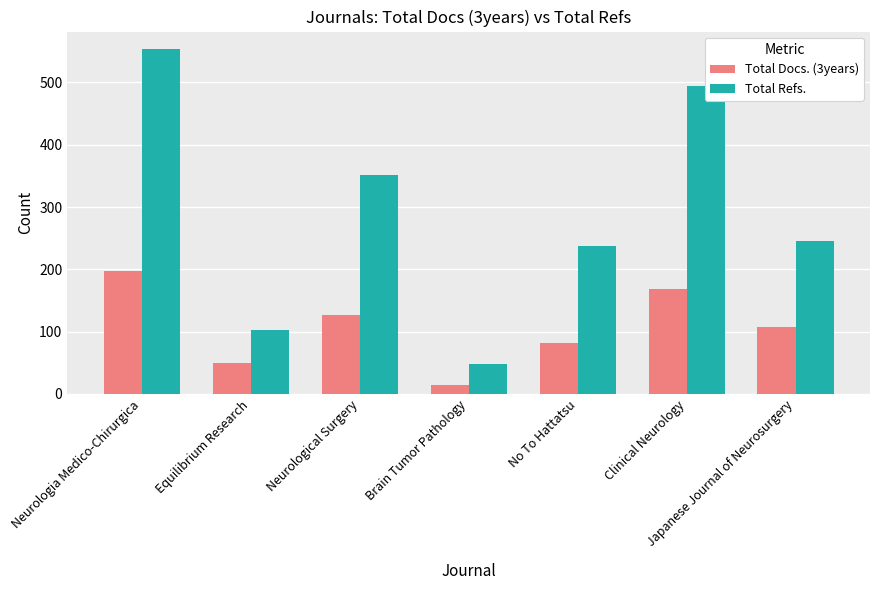

At which category does the chart reach its minimum across all series?

Brain Tumor Pathology